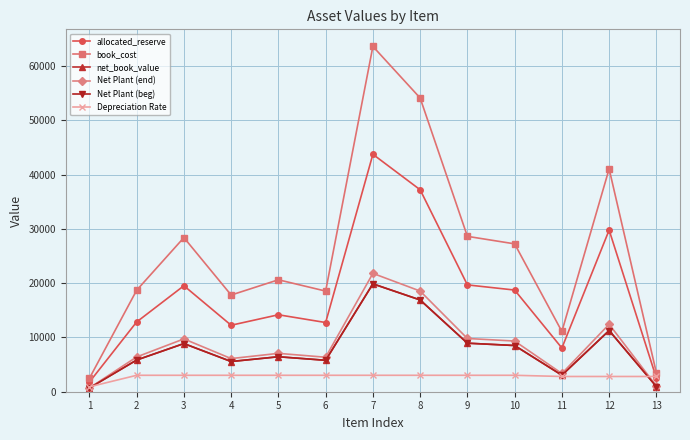

What is the total value across all series at 7?

172049.9